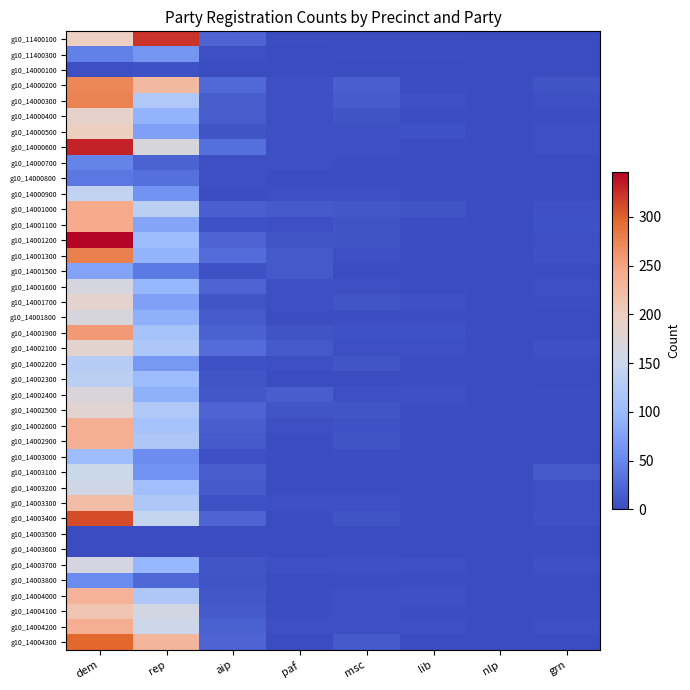

Rank the series by their maximum value, from highest to lowest.

g10_14001200, g10_14000600, g10_11400100, g10_14003400, g10_14004300, g10_14001300, g10_14000300, g10_14000200, g10_14001900, g10_14001000, g10_14001100, g10_14002600, g10_14004200, g10_14002900, g10_14004000, g10_14003300, g10_14004100, g10_14000500, g10_14000400, g10_14001700, g10_14002100, g10_14002500, g10_14002400, g10_14001800, g10_14001600, g10_14003700, g10_14003200, g10_14003100, g10_14000900, g10_14002300, g10_14002200, g10_14003000, g10_14001500, g10_11400300, g10_14003800, g10_14000700, g10_14000800, g10_14000100, g10_14003600, g10_14003500